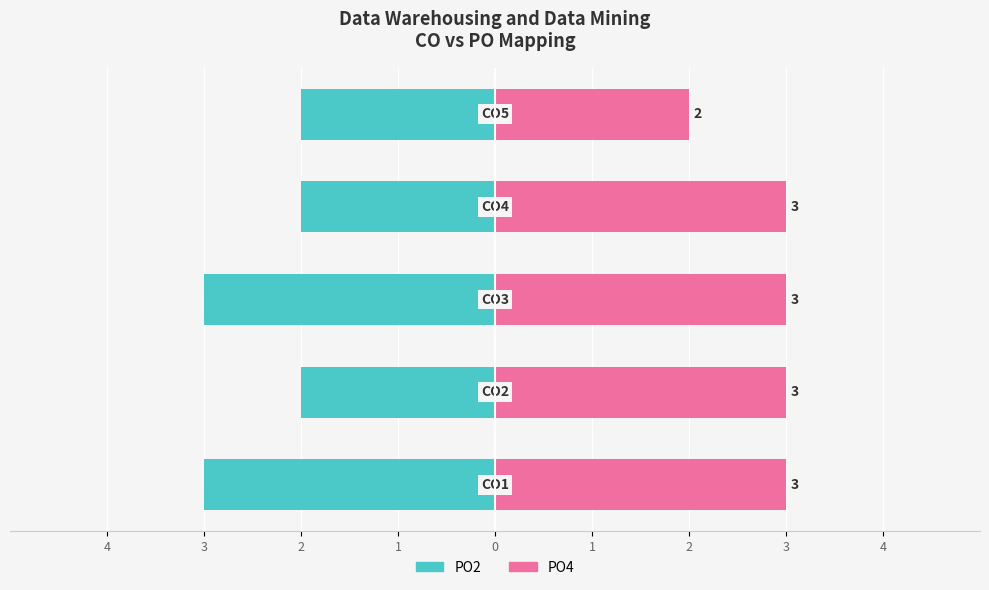

What are all the series names shown in the legend?

PO2, PO4